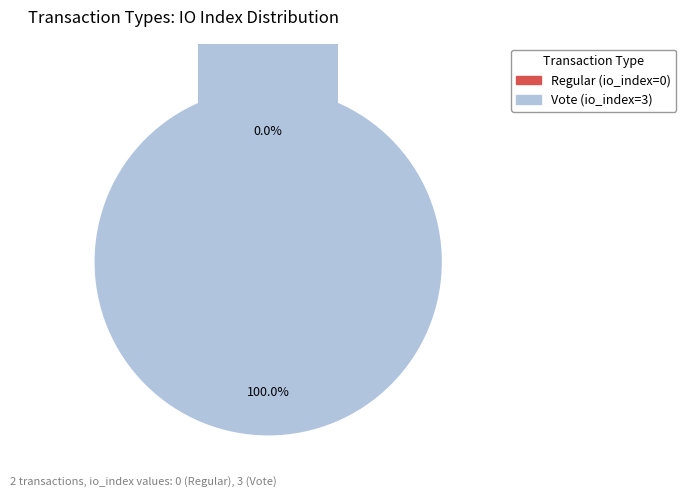

True or false: Regular accounts for 1% of the total.

False